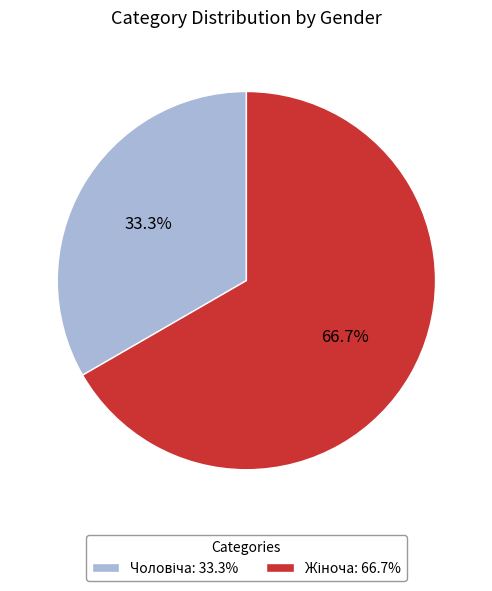

How many slices are in this pie chart?

2